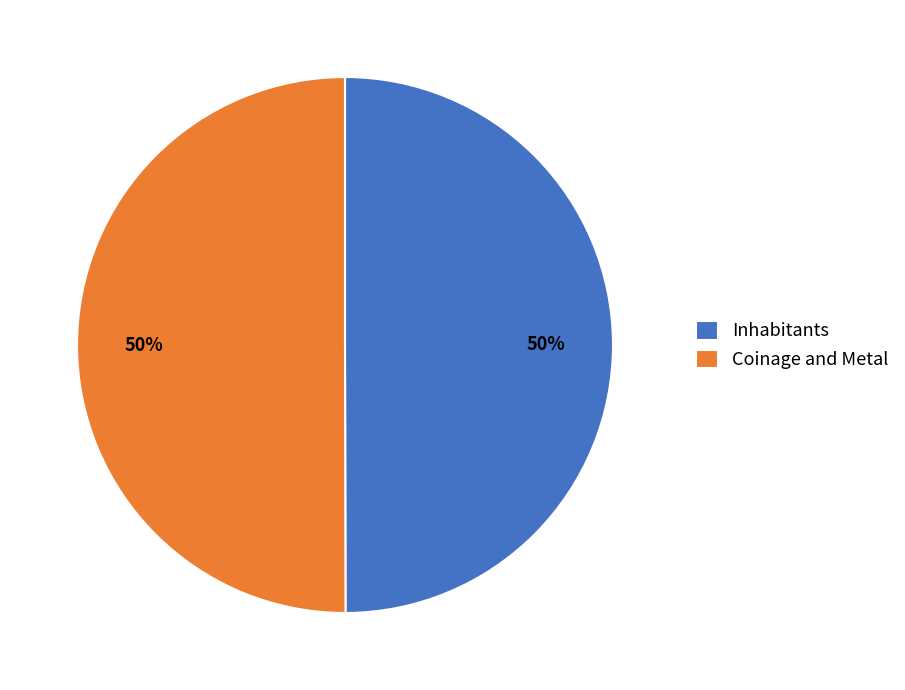

Approximately how many times larger is the value at Inhabitants compared to Coinage and Metal?

1.0